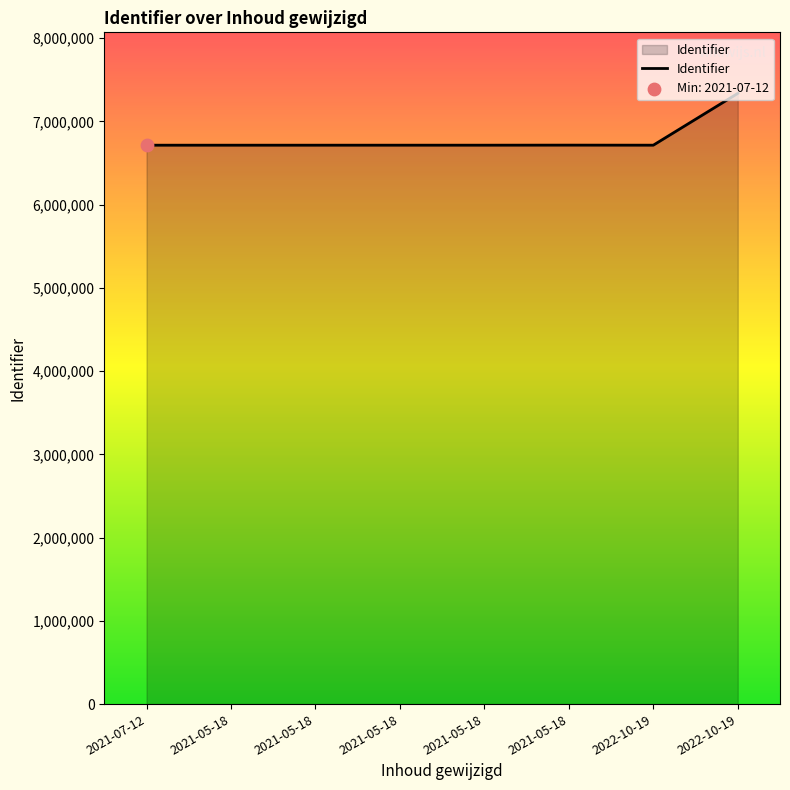

How many lines are shown in the chart?

1